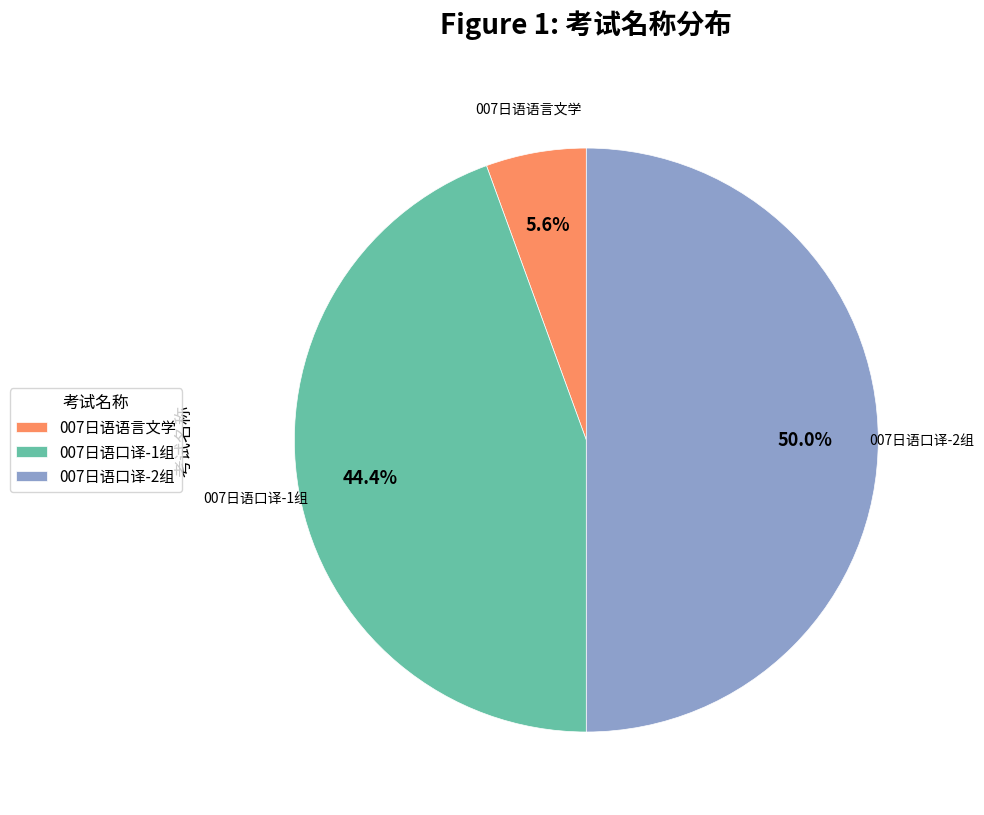

How many segments does this pie chart have?

3